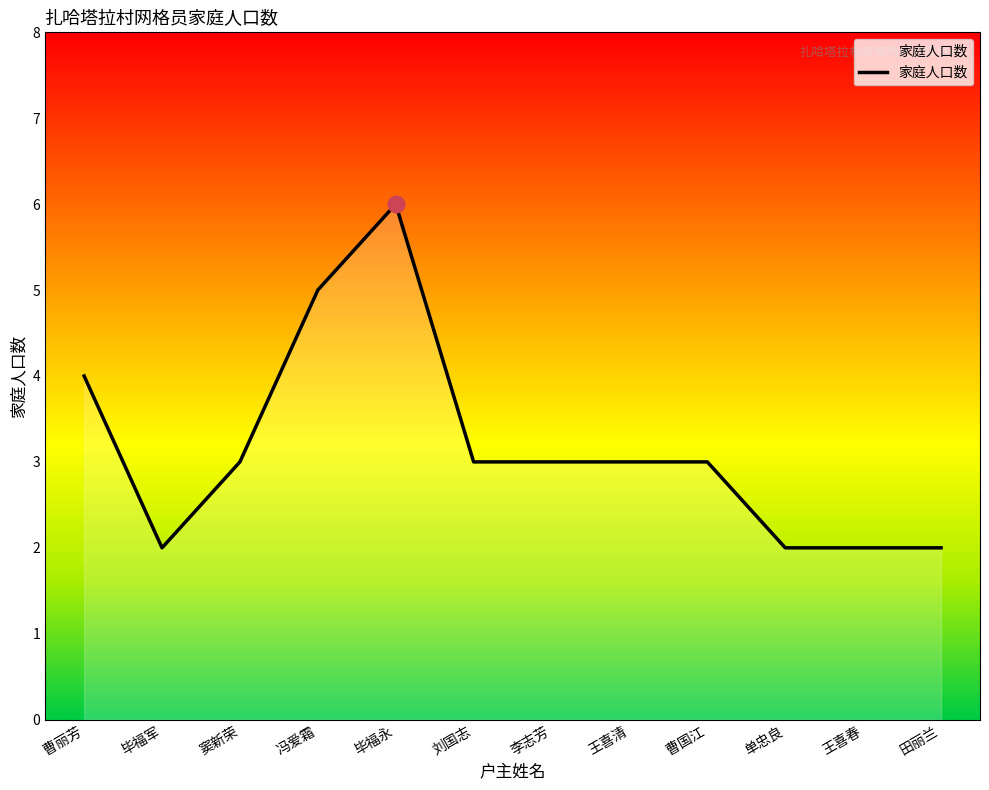

What is the difference between the maximum and minimum values?

4